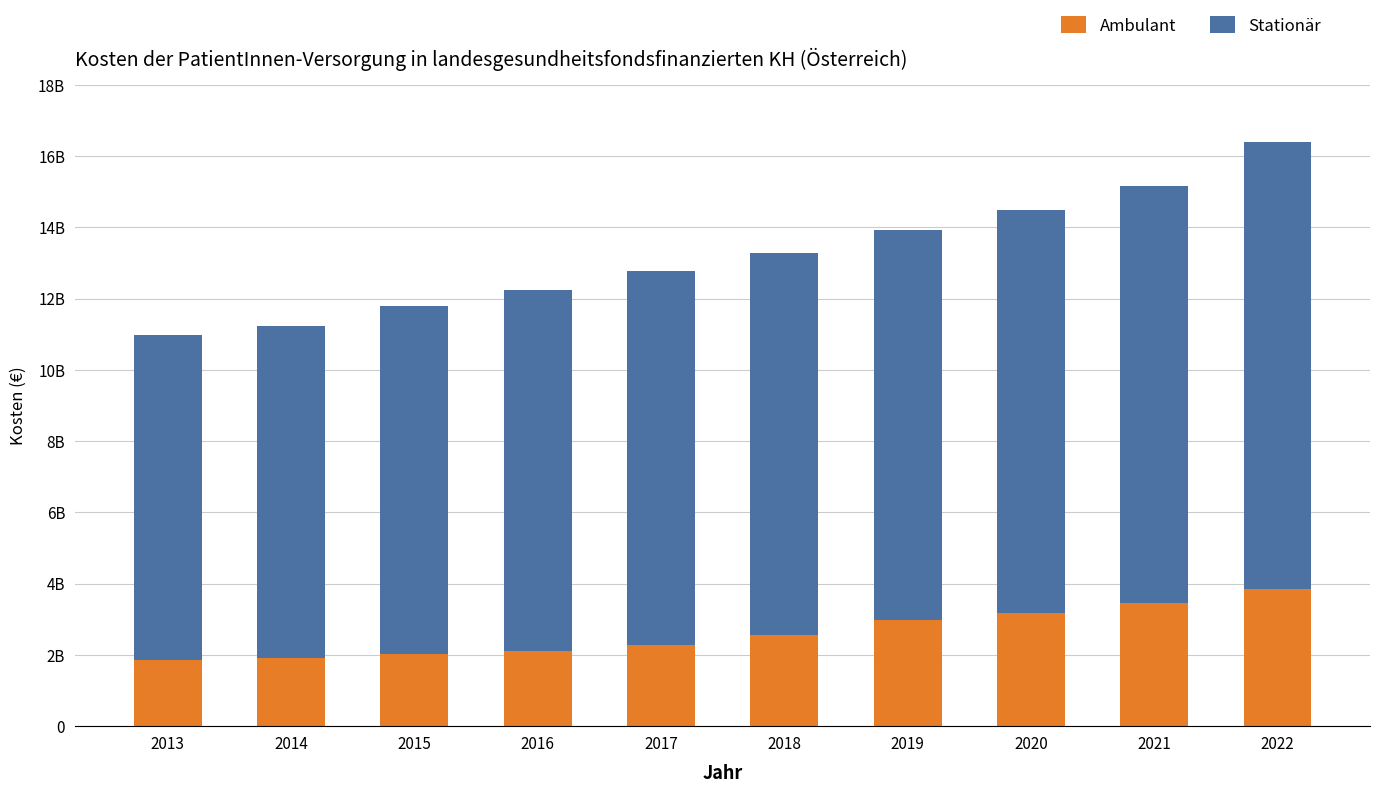

Are the bars horizontal?

No